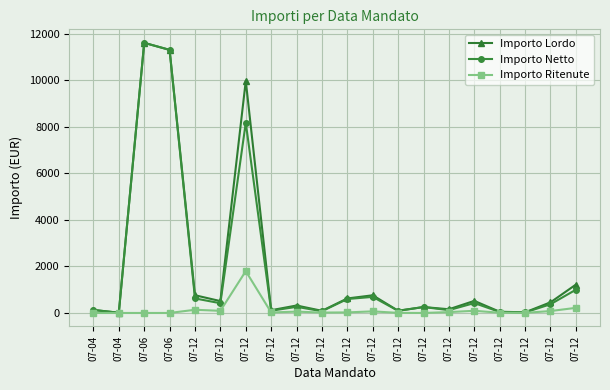

At 07-12, list the series in order from largest to smallest.

Importo Lordo, Importo Netto, Importo Ritenute